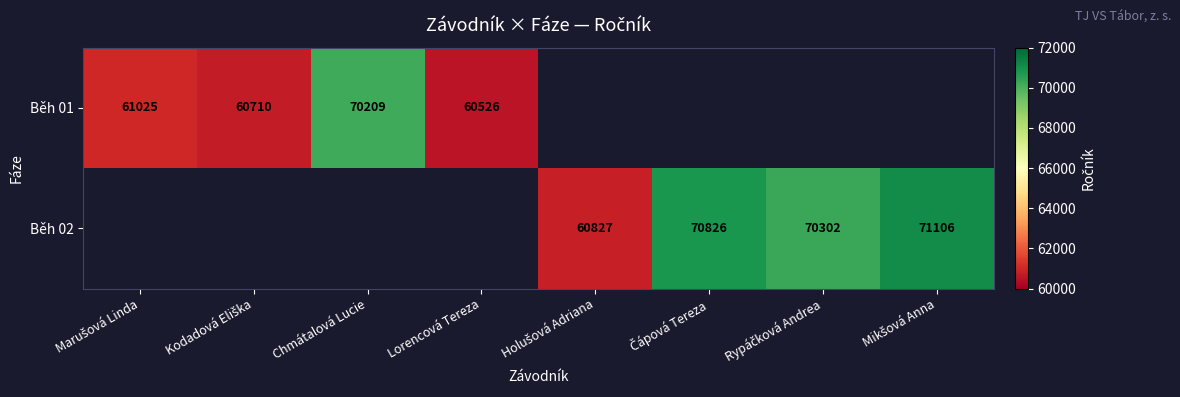

Between Kodadová Eliška and Chmátalová Lucie, which is larger?

Chmátalová Lucie